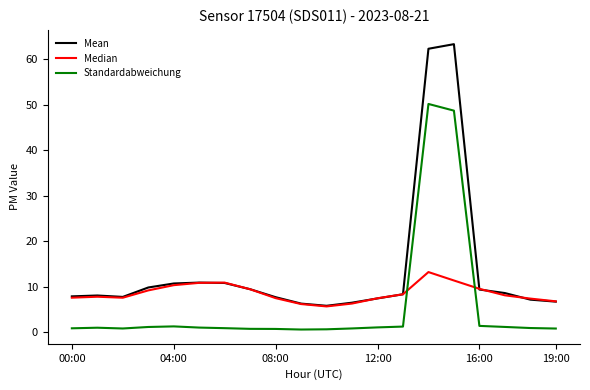

What is the maximum value for Mean?

63.4